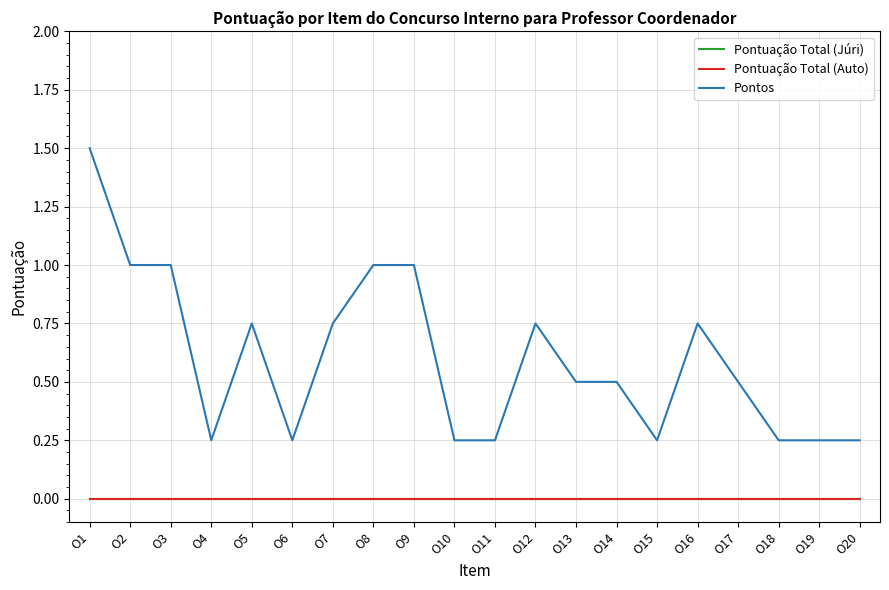

Count the Pontos values in the range 0 to 1.

19